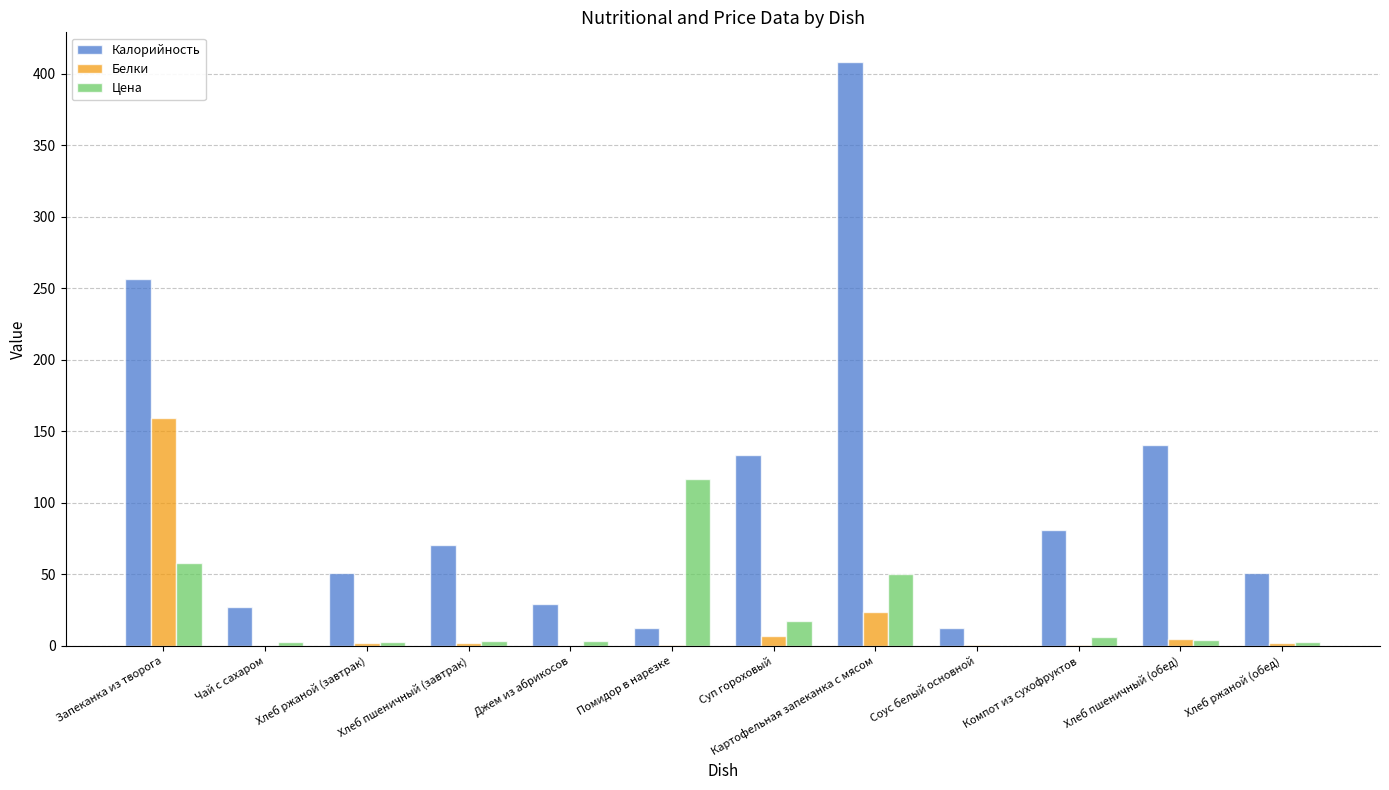

Where is Калорийность nearest to the value 210?

Запеканка из творога